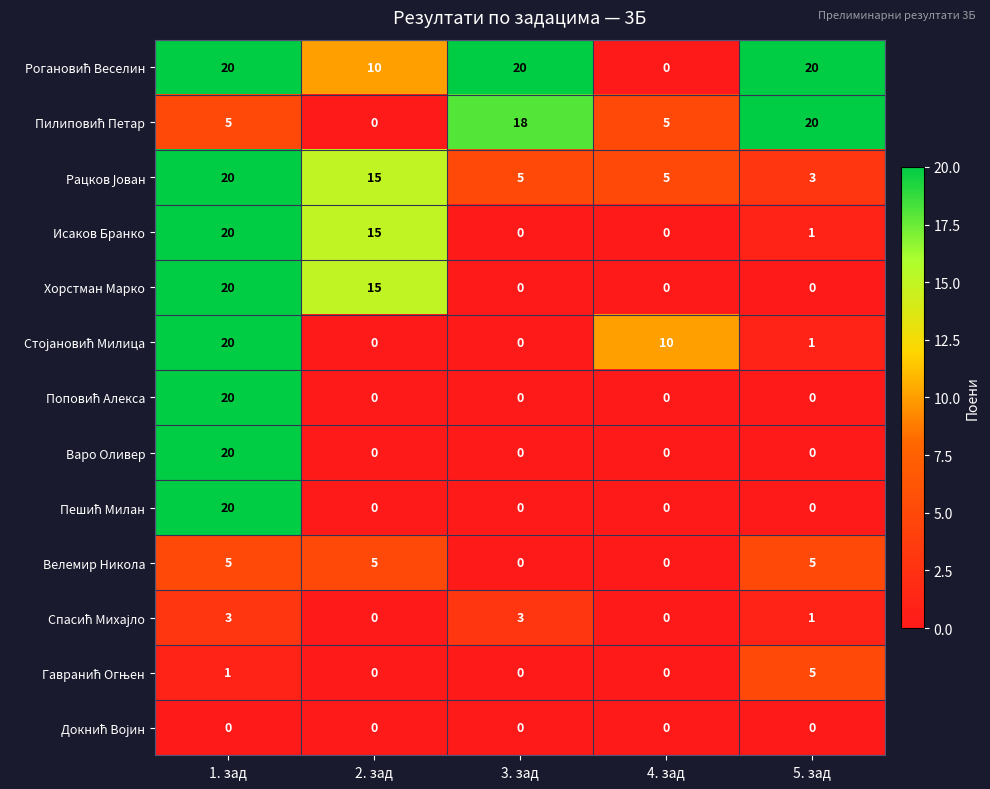

What is the spread (max minus min) of values at 1. зад?

20